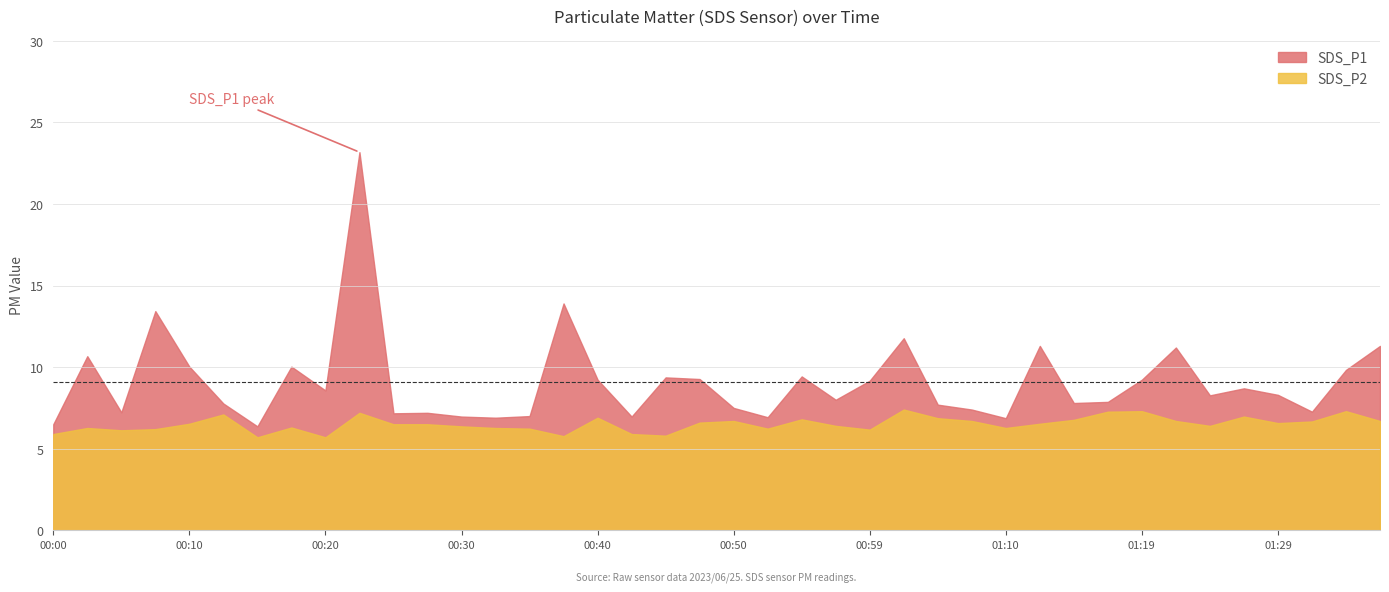

At 00:08, list the series in order from smallest to largest.

SDS_P2, SDS_P1